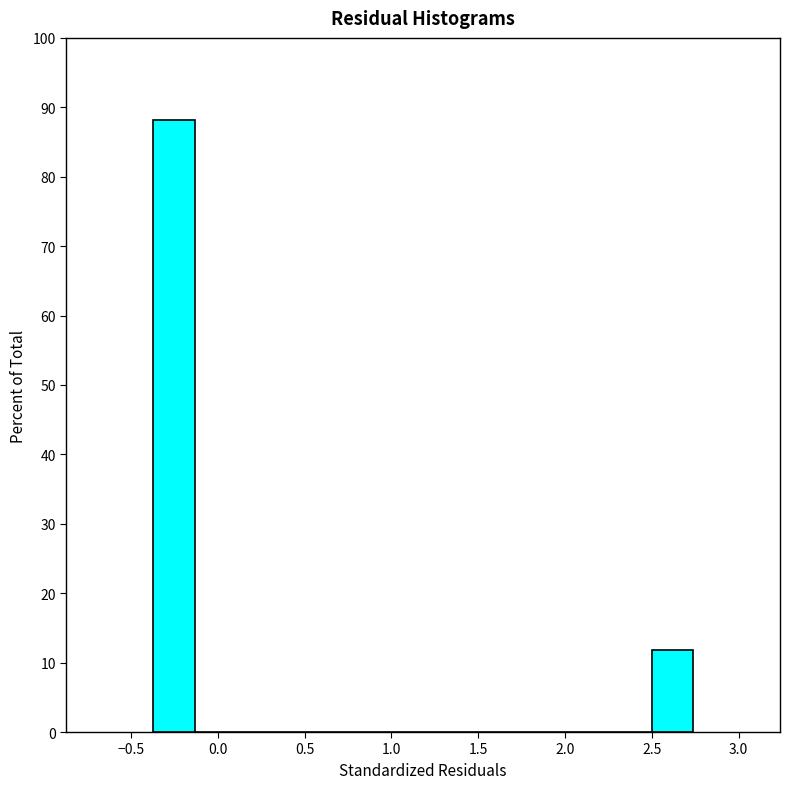

Over which range of the x-axis is the bar tallest?

-0.35 to -0.15